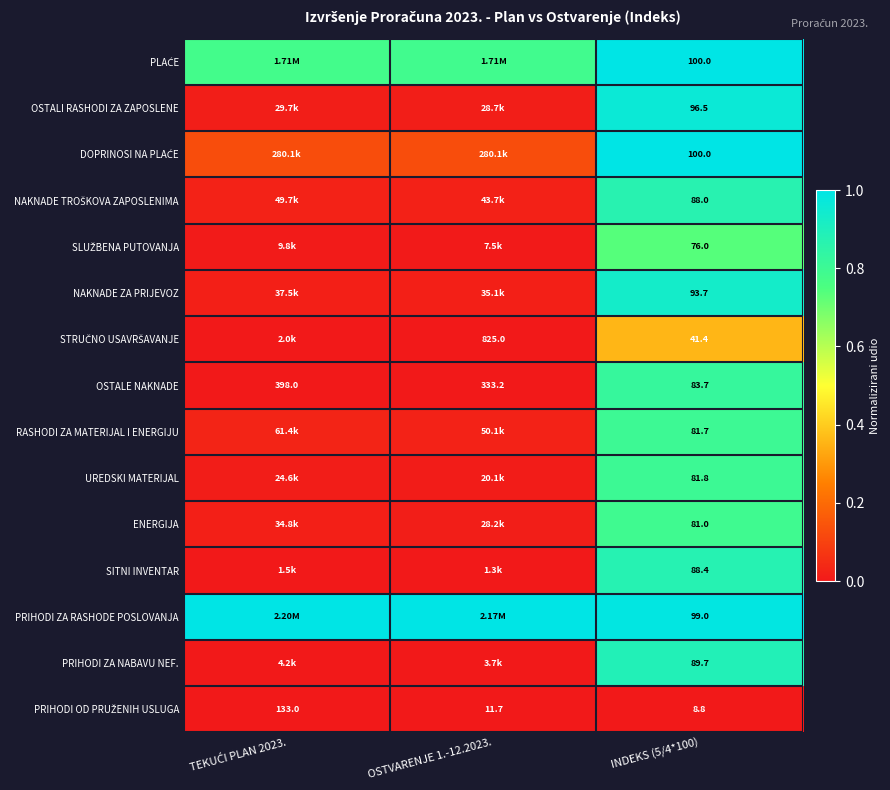

At INDEKS (5/4*100), list the series in order from largest to smallest.

PLAĆE, DOPRINOSI NA PLAĆE, PRIHODI ZA RASHODE POSLOVANJA, OSTALI RASHODI ZA ZAPOSLENE, NAKNADE ZA PRIJEVOZ, PRIHODI ZA NABAVU NEF., SITNI INVENTAR, NAKNADE TROŠKOVA ZAPOSLENIMA, OSTALE NAKNADE, UREDSKI MATERIJAL, RASHODI ZA MATERIJAL I ENERGIJU, ENERGIJA, SLUŽBENA PUTOVANJA, STRUČNO USAVRŠAVANJE, PRIHODI OD PRUŽENIH USLUGA